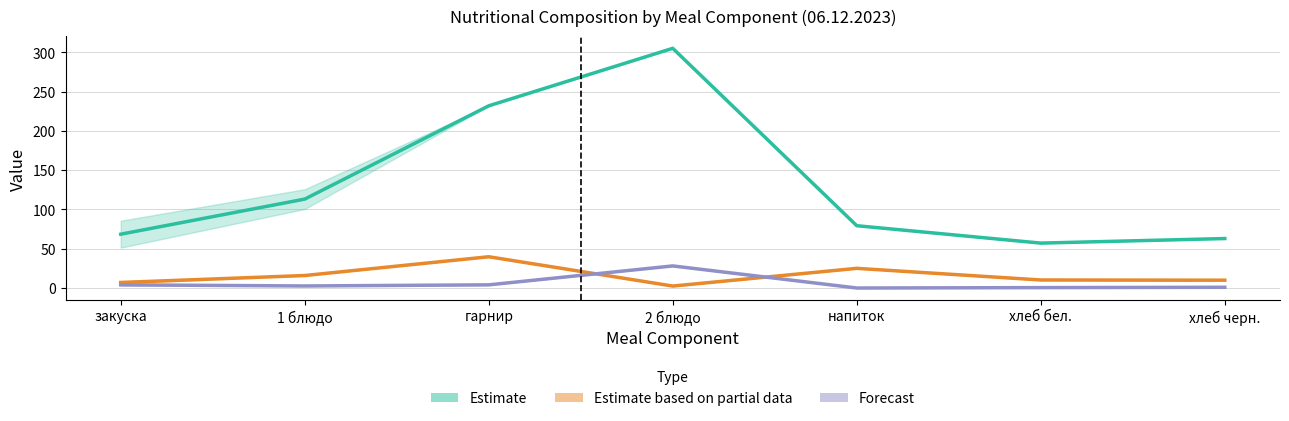

What is the spread (max minus min) of values at закуска?

64.4